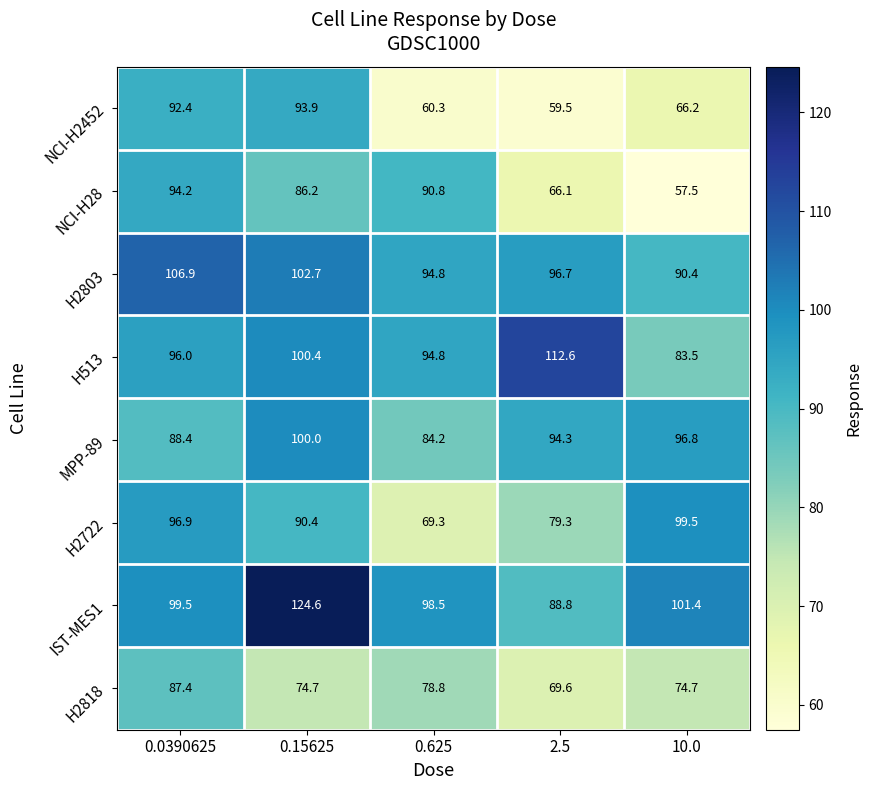

What is the difference between the maximum and minimum values in the MPP-89 series?

15.8